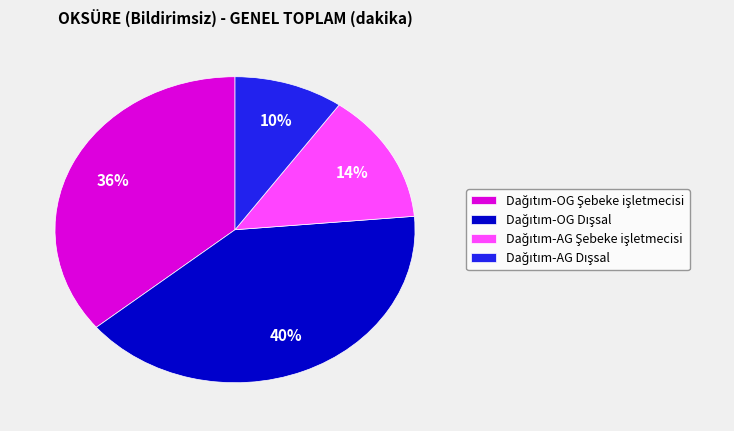

To the nearest percent, what is the average slice percentage?

25%